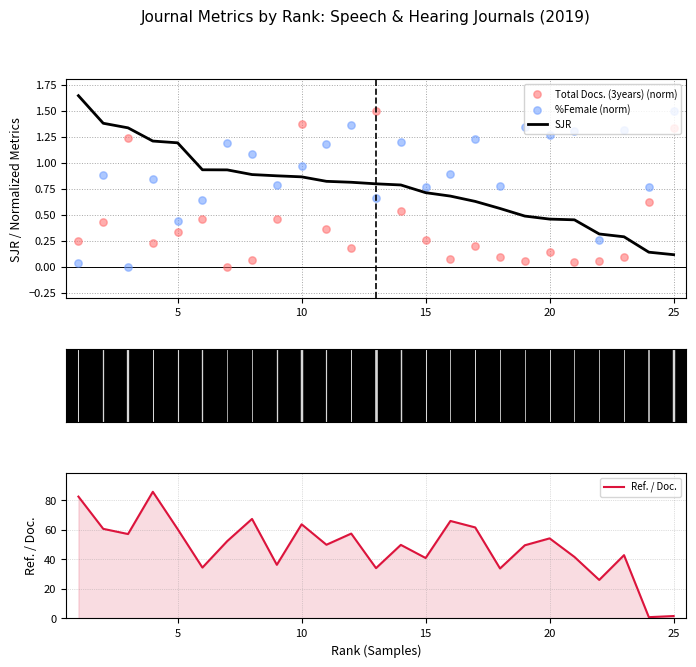

Which series contains the highest Y value?

Ref. / Doc.